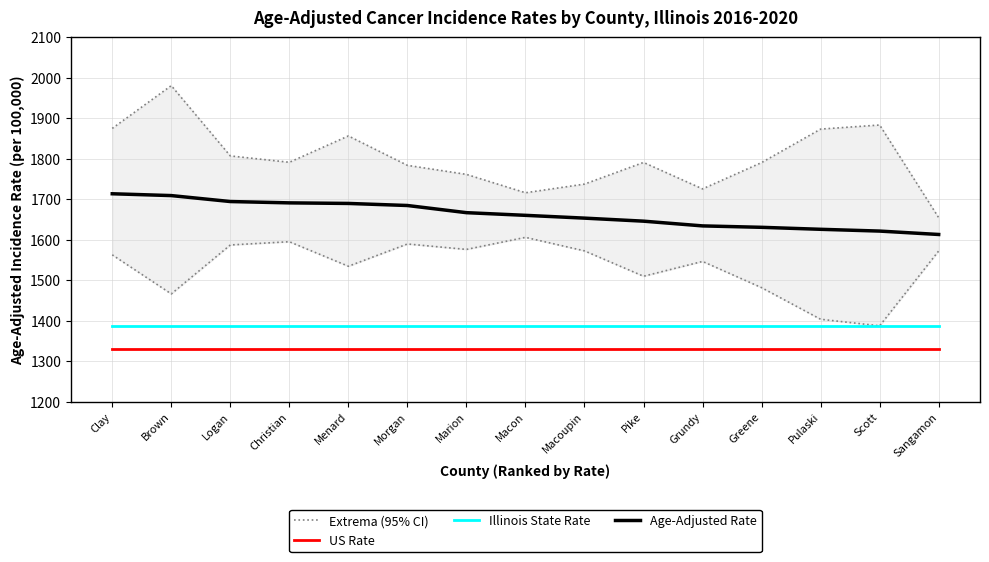

What is the label of the 4th point from the left?

Christian